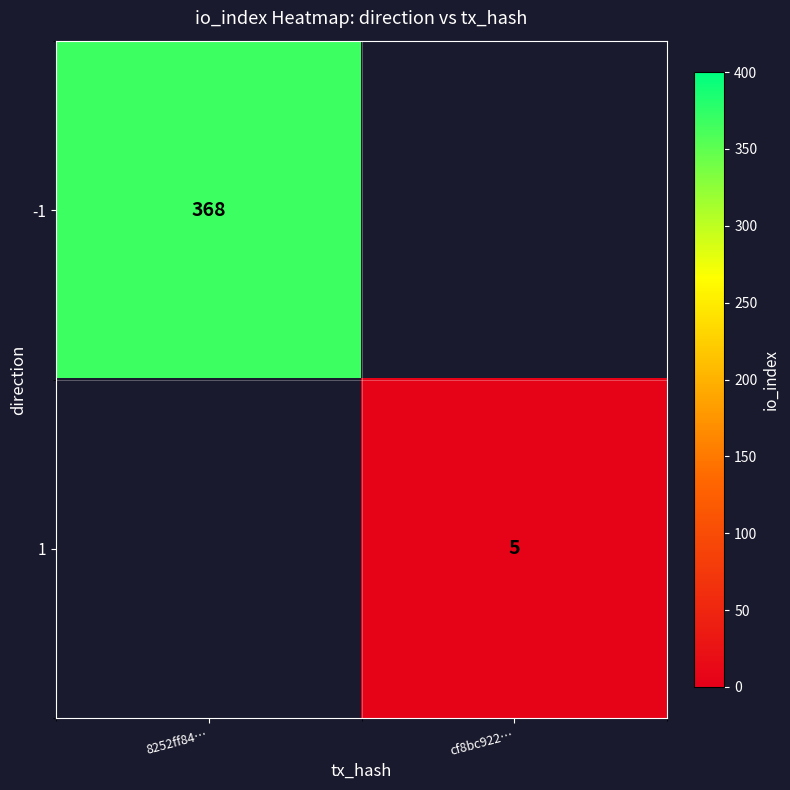

At how many categories does at least one series exceed 260?

1